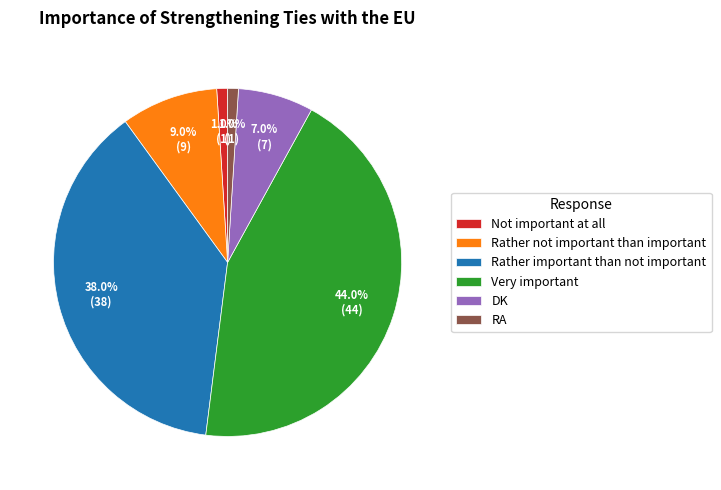

To the nearest percent, what is the average slice percentage?

17%